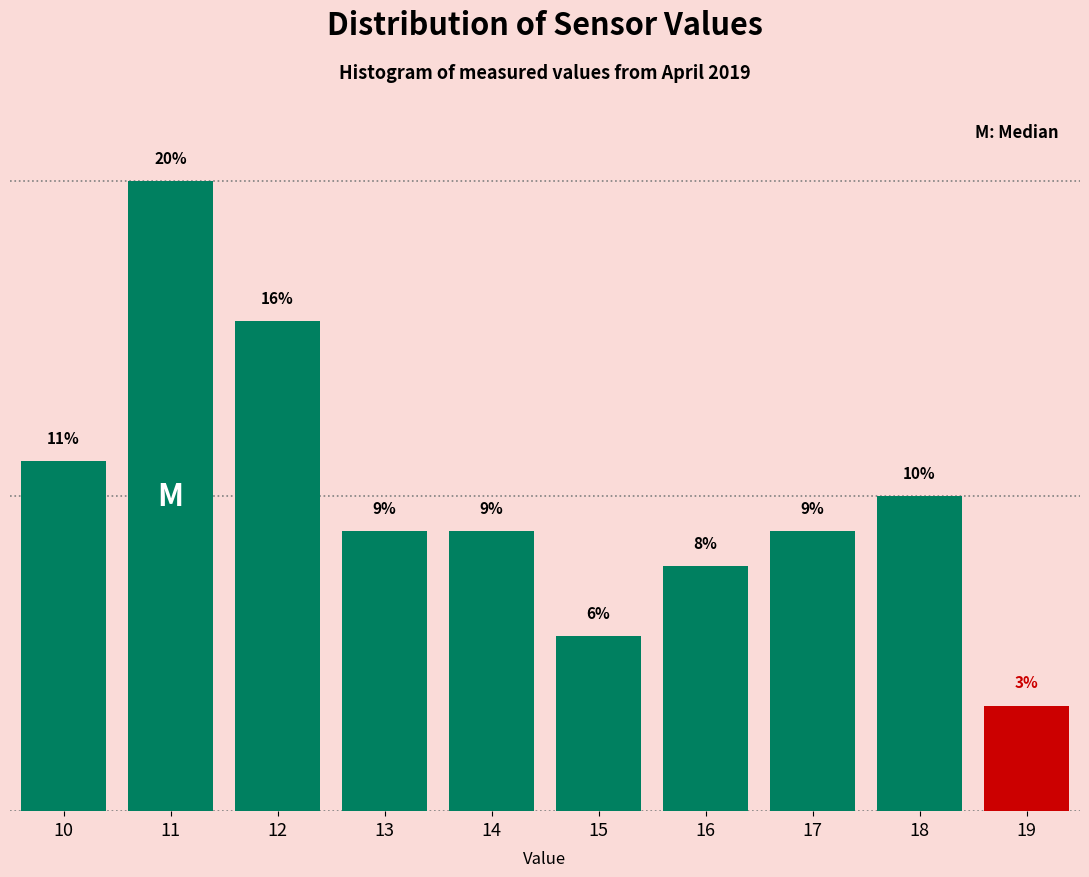

Does the chart contain any negative values?

No